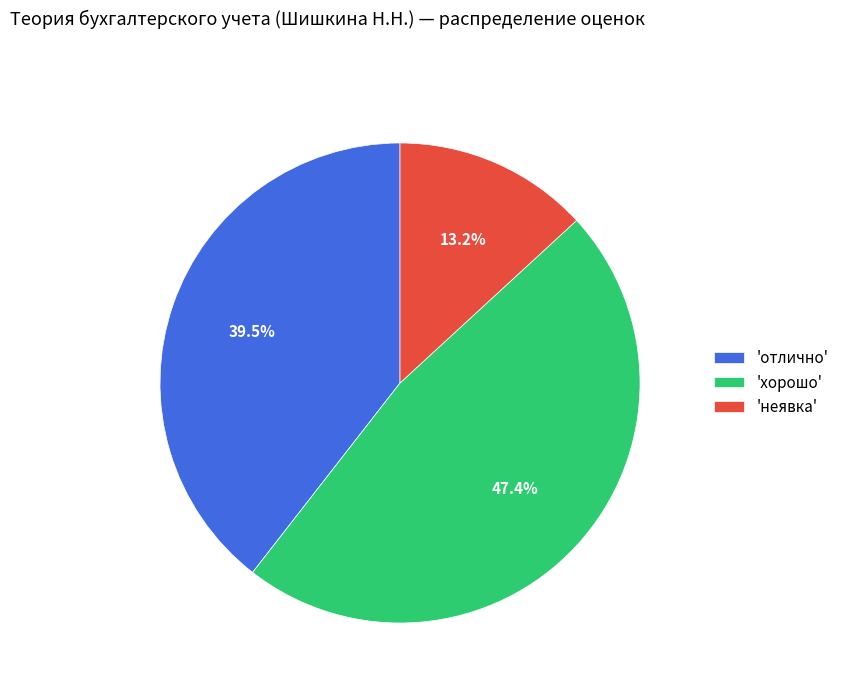

How many slices are in this pie chart?

3